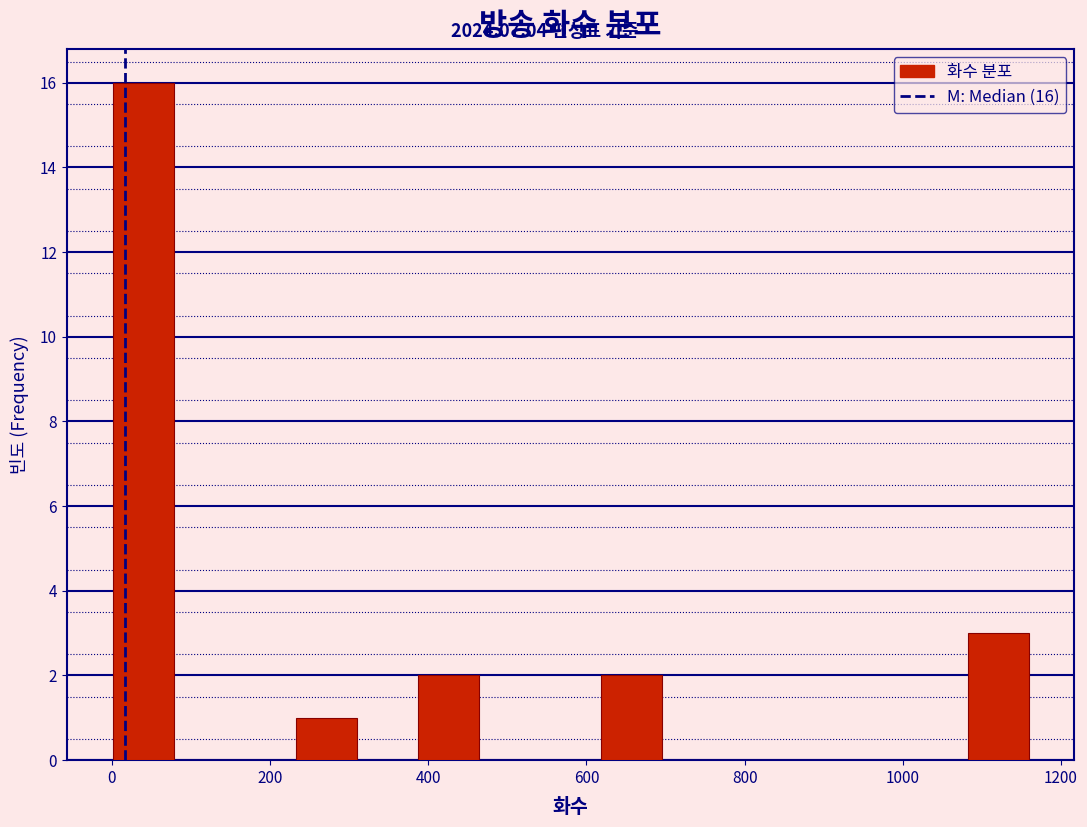

Read against the x-axis, roughly where is the centre of the tallest bar?

40